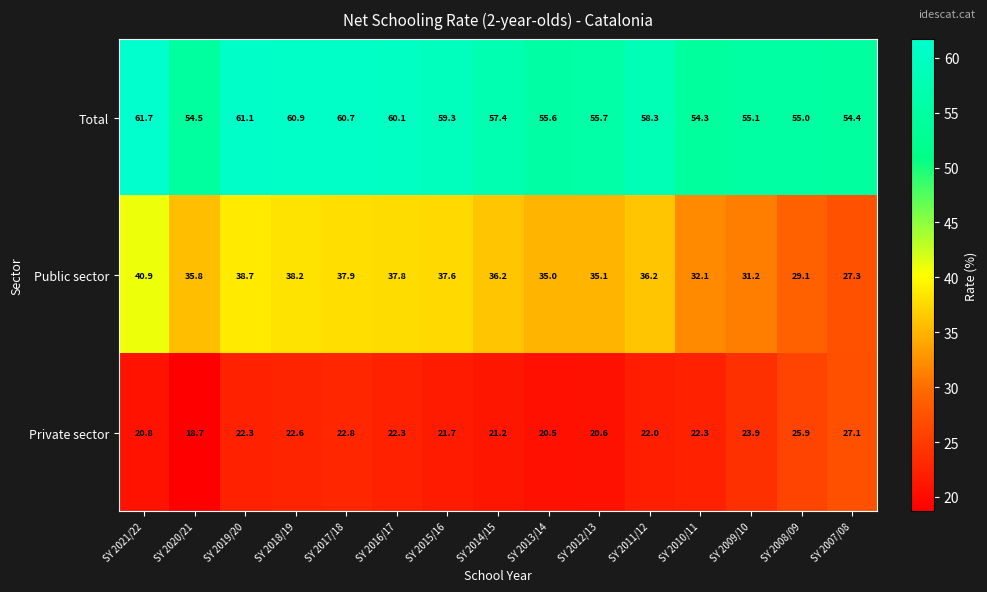

The Public sector series shows 13.4 at SY 2007/08. True or false?

False